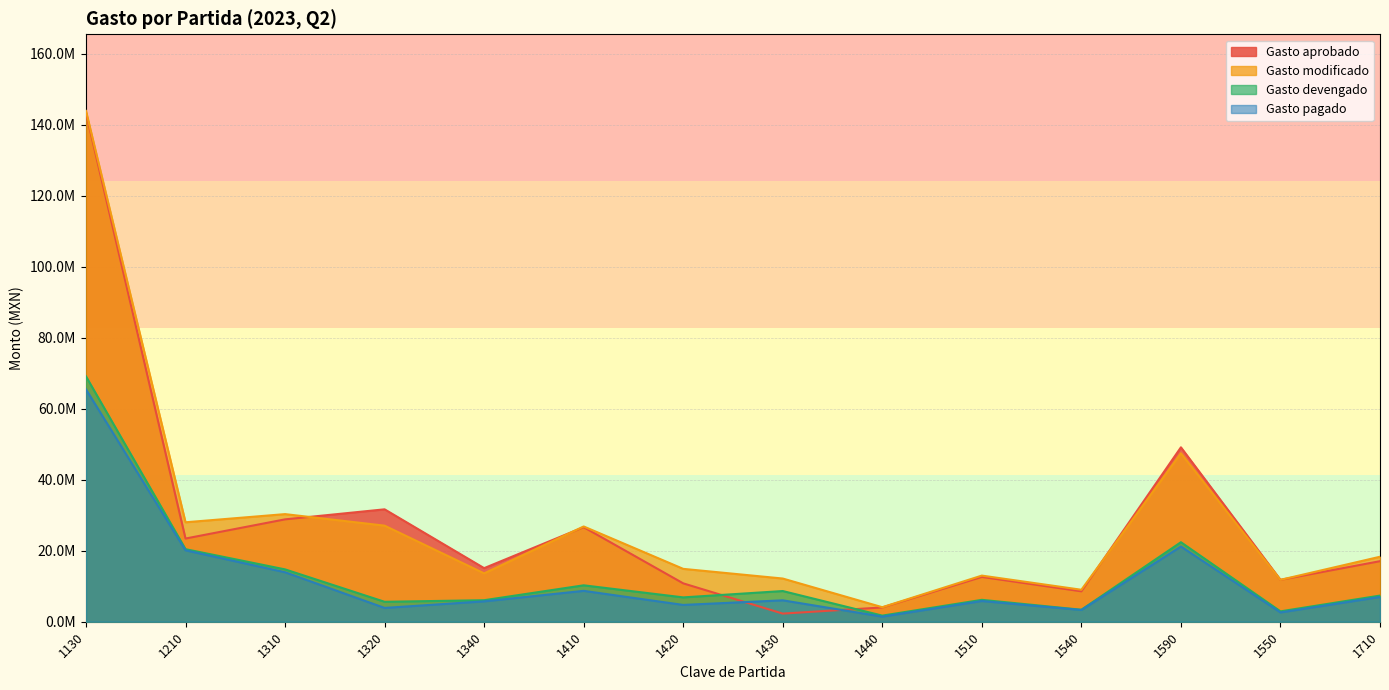

Reading left to right, what are all the values shown in this chart?

Gasto aprobado: 143411608.0	23438714.0	28843668.0	31673530.0	15099003.0	26644590.0	10813056.0	2292408.0	4025712.0	12624396.0	8570000.0	49141385.0	11809018.0	17058341.0
Gasto modificado: 143932810.4	28022330.0	30323395.4	27073492.6	13627705.4	26843435.1	14896975.1	12171640.5	4090093.3	12998693.5	9009485.4	47460508.5	11809018.0	18311345.4
Gasto devengado: 69137825.7	20444727.1	14750539.8	5619125.7	6065243.0	10260451.2	6859185.2	8649501.5	1723906.1	6169327.2	3378147.4	22406408.0	2924756.0	7367405.7
Gasto pagado: 65483275.7	20124844.8	13945044.7	3892414.8	5745451.7	8701513.2	4736913.0	6035005.6	1440652.5	5842503.6	3316164.2	21194719.4	2621241.9	6977408.4